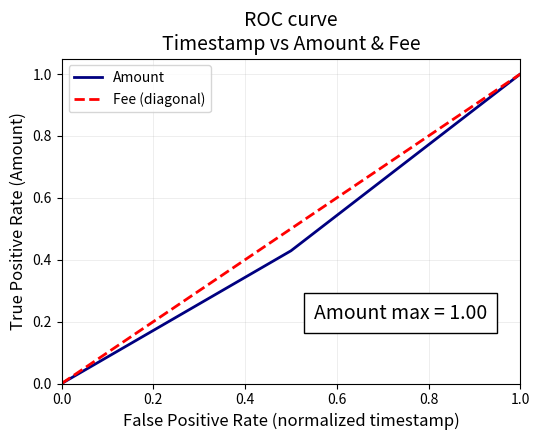

Count the values in the range 0 to 1.

3